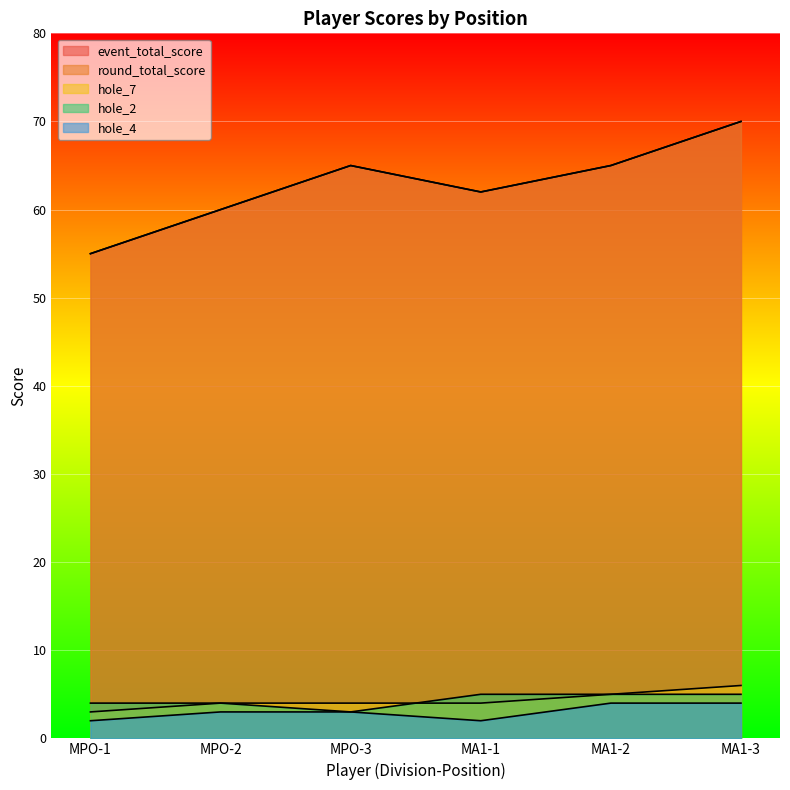

True or false: event_total_score has a value of 65 at MPO-3.

True